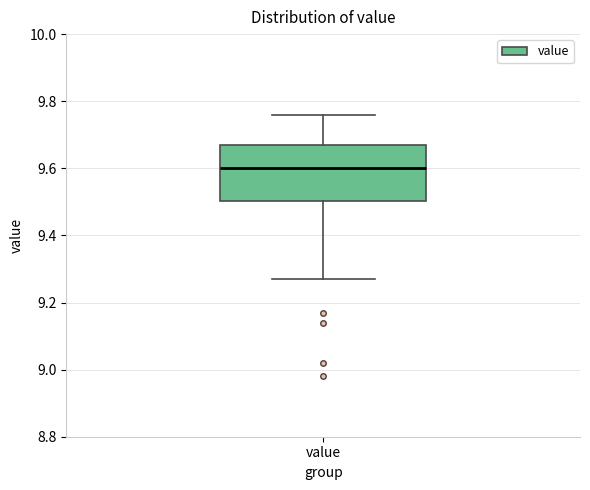

Read this box plot against the y-axis: the position of the median line, the range covered by the box, and the ends of both whiskers. The values are not printed on the chart, so give them approximately, as read against the axis.

median 9.60, box 9.50 to 9.68, whiskers 9.28 to 9.76